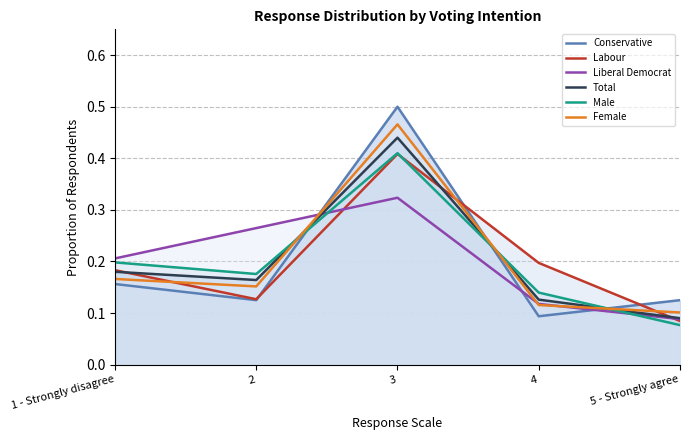

What is the sum of the Liberal Democrat values at 5 - Strongly agree and 4?

0.2